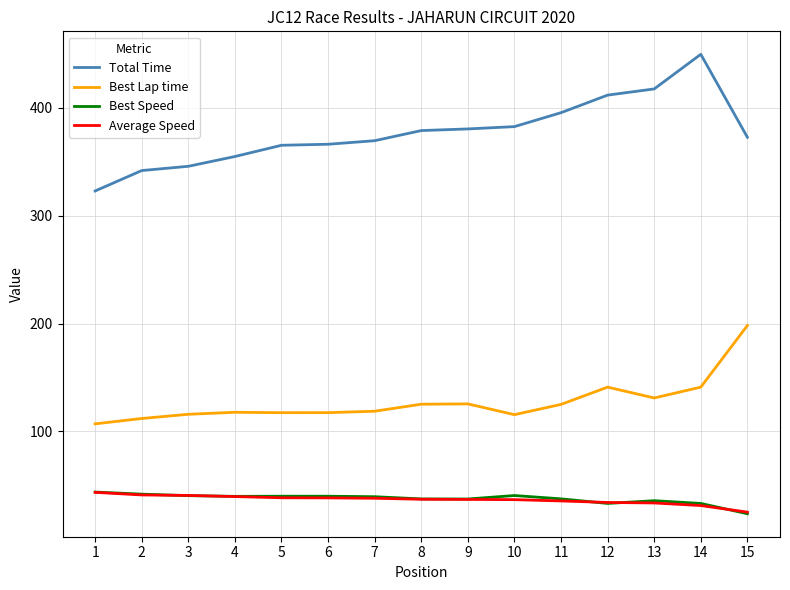

The value of Best Lap time at 7 is 118.7. True or false?

True